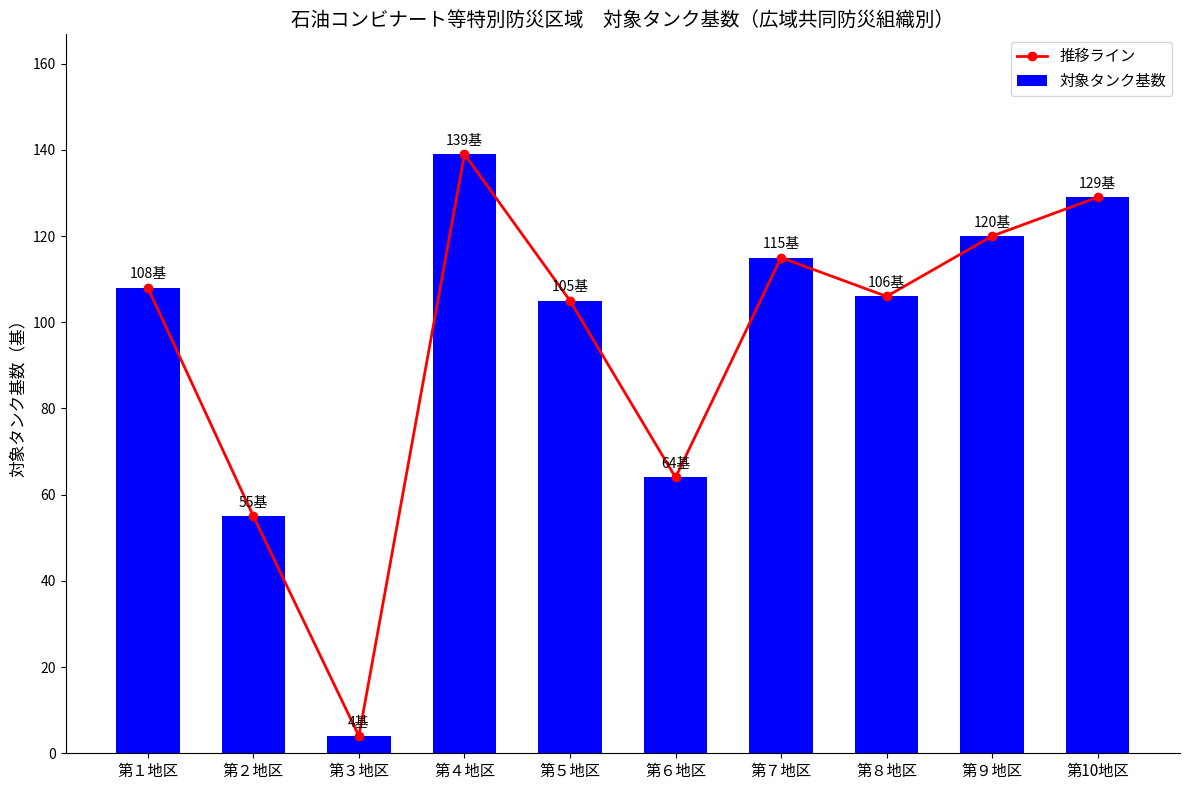

Reading right to left, what are all the values shown in this chart?

推移ライン: 129	120	106	115	64	105	139	4	55	108
対象タンク基数: 129	120	106	115	64	105	139	4	55	108